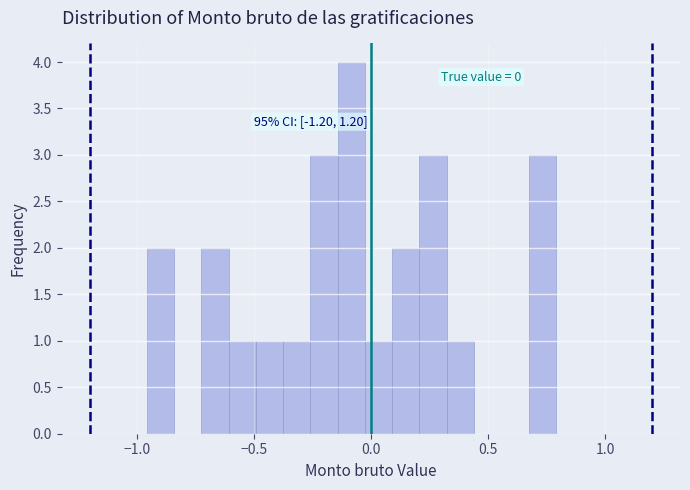

Around what value on the x-axis is the tallest bar? Give the approximate position of its centre, as read against the axis.

-0.10